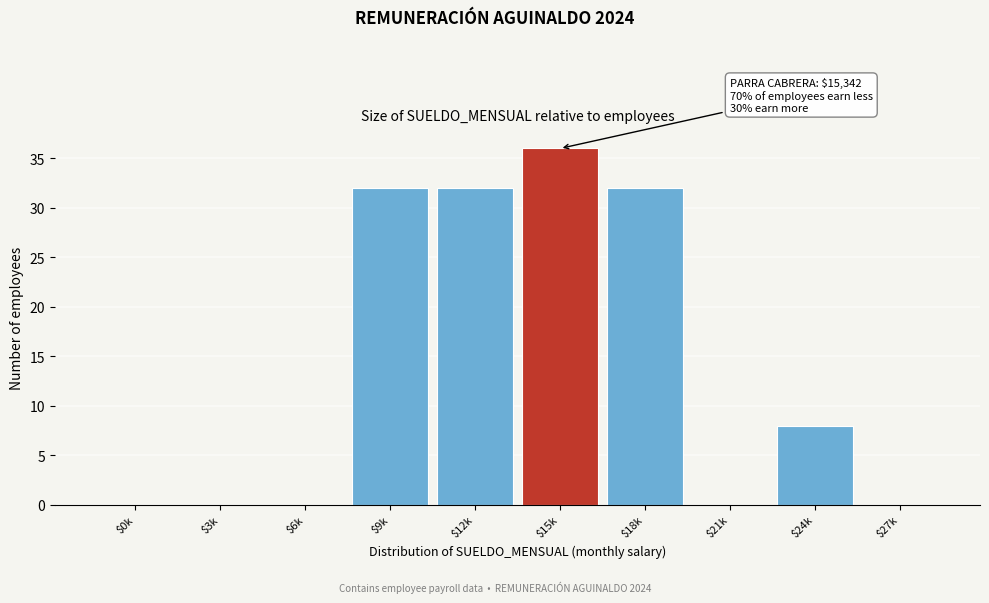

Is it true that the value at $3k is 0?

True